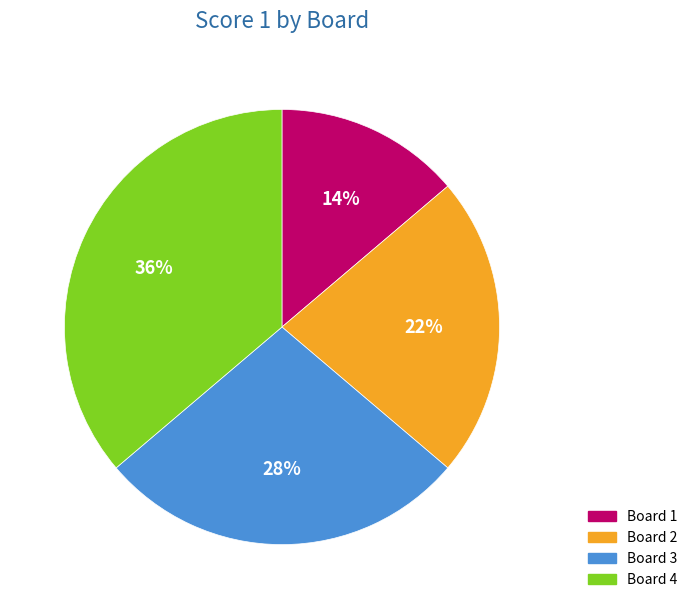

Is there any slice that represents more than half of the pie?

No